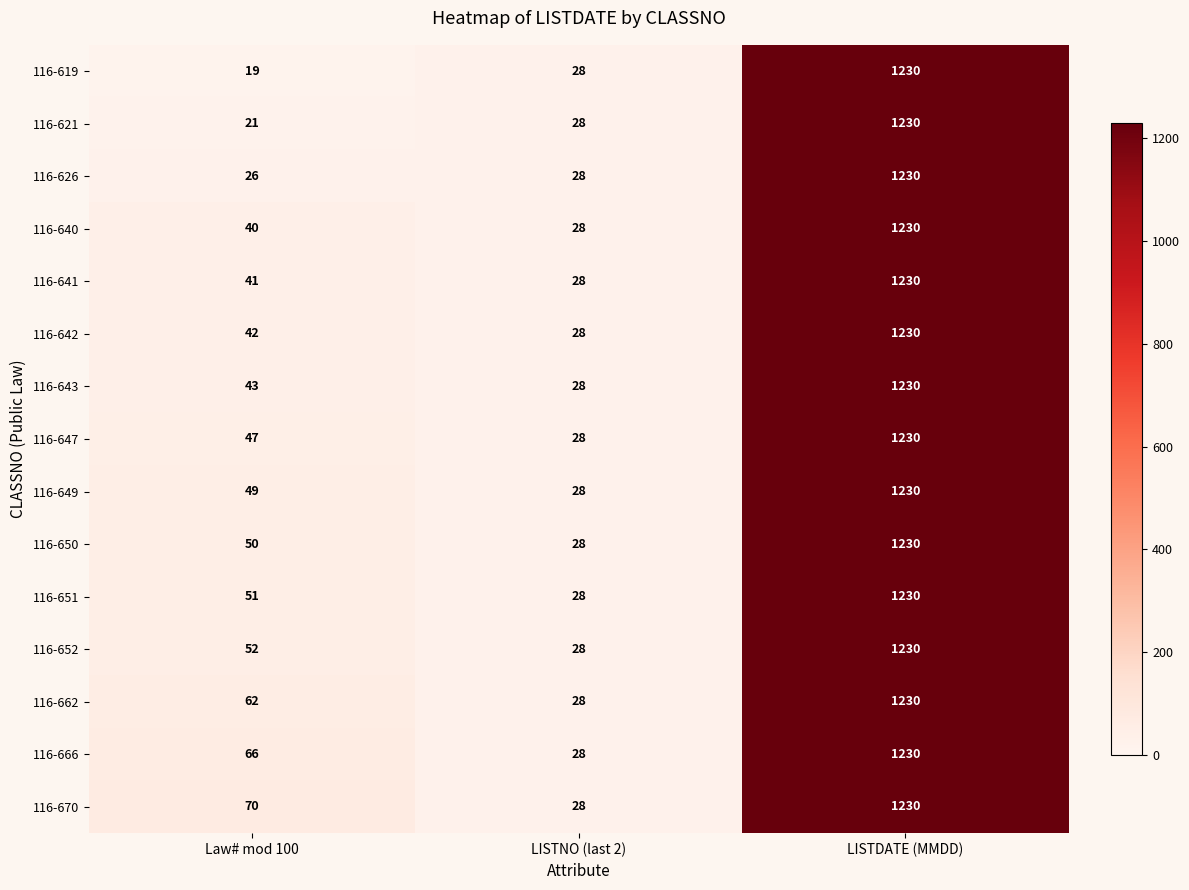

Read the 116-651 value at LISTDATE (MMDD), to the nearest 10.

1230